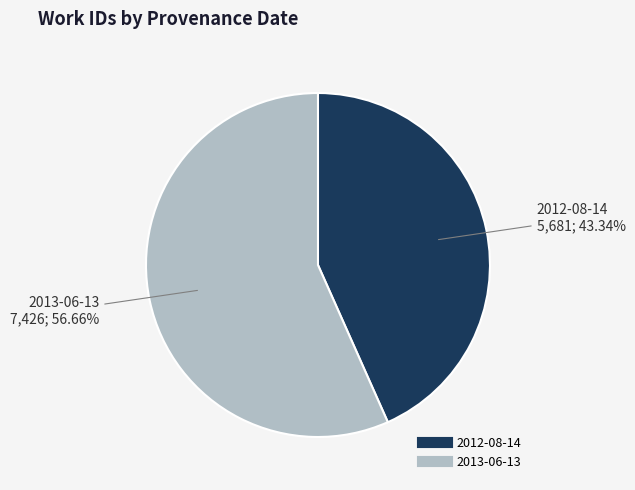

Which category has the smallest portion of the pie?

2012-08-14